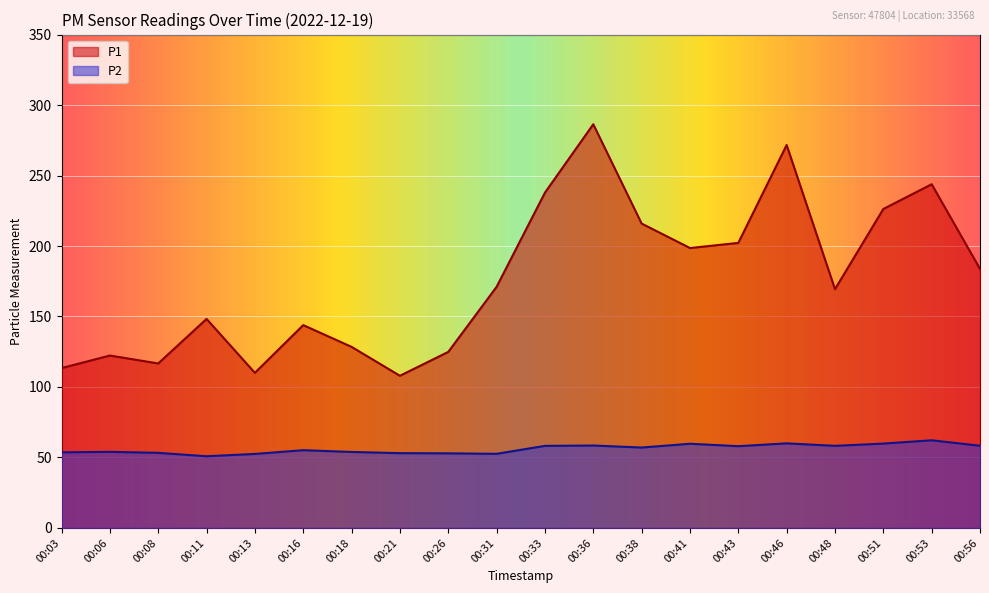

How many values in the P2 series exceed 57?

10